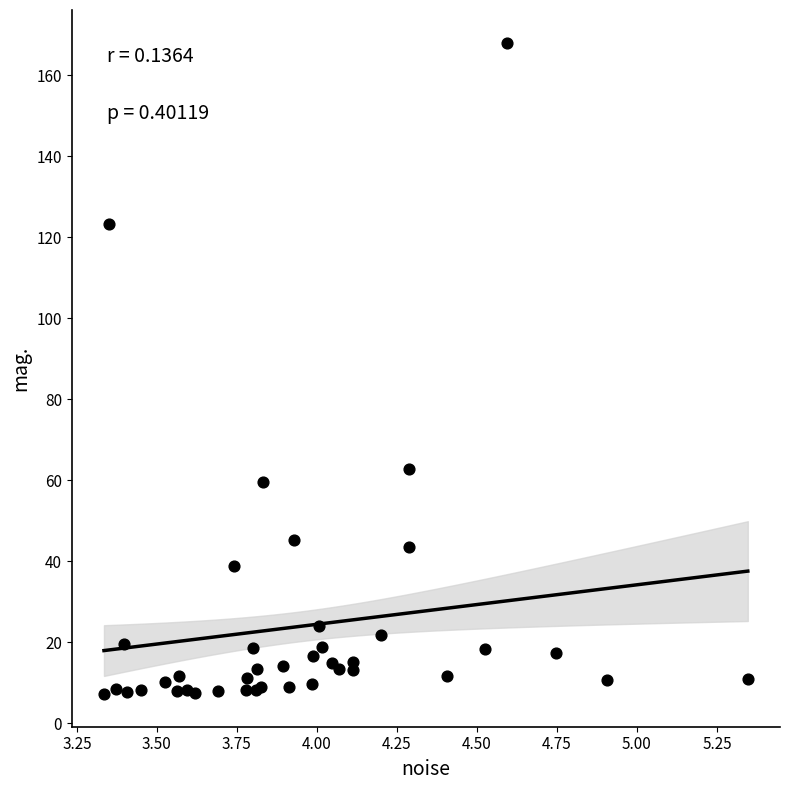

What Y value in the scatter plot is closest to 87?

62.9